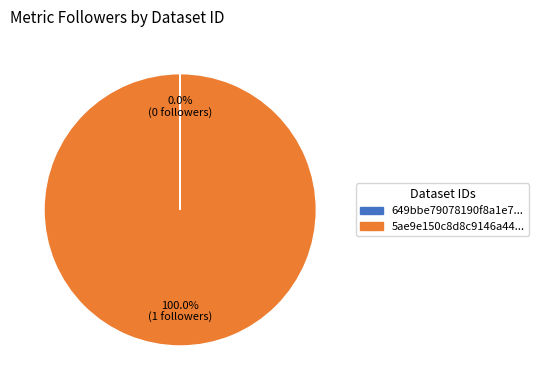

Is there a majority slice in this chart?

Yes